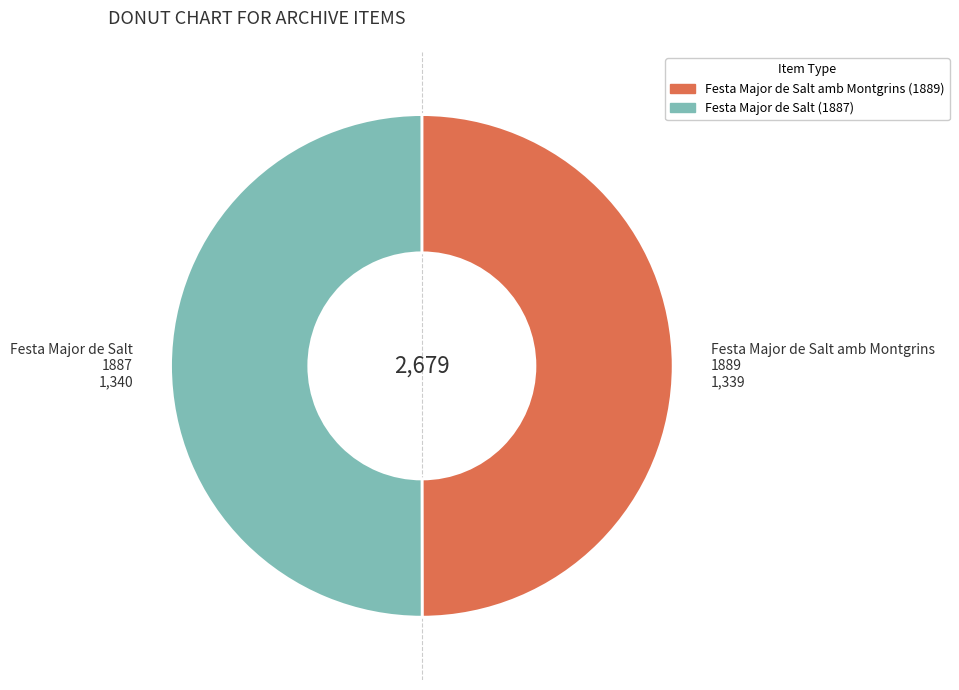

How many segments does this pie chart have?

2